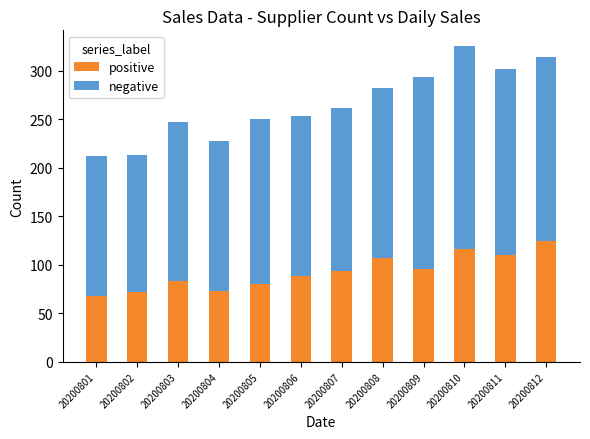

Which category has the highest value in the positive series?

20200812